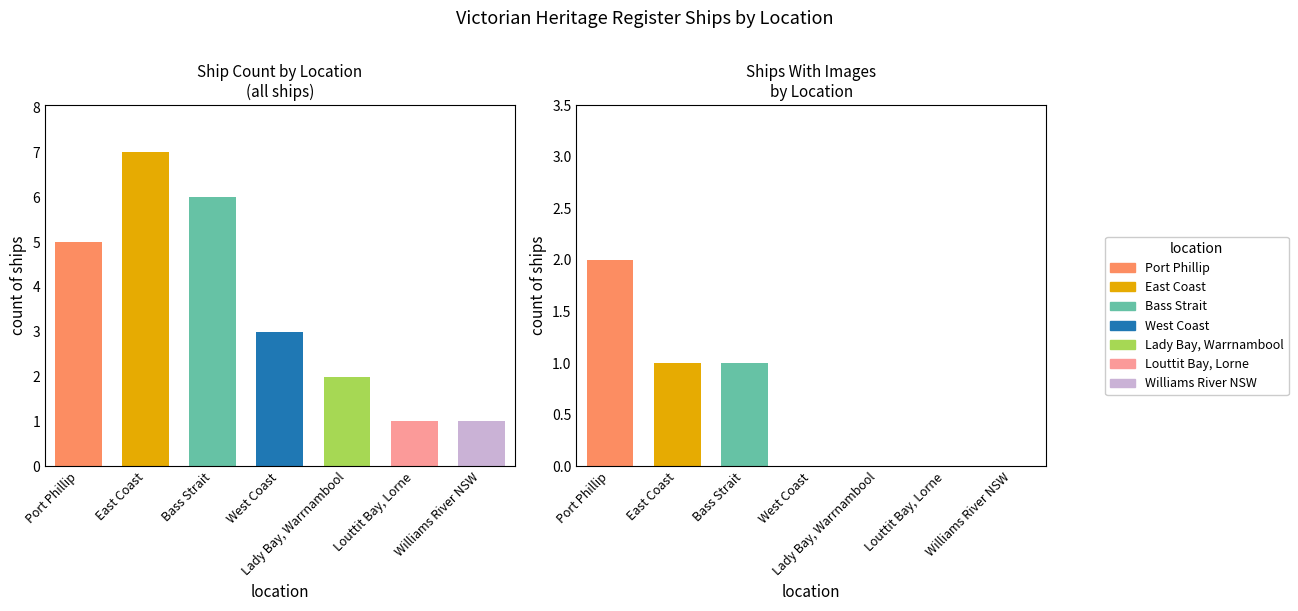

List the labels in order of value, smallest first.

Louttit Bay, Lorne, Williams River NSW, Lady Bay, Warrnambool, West Coast, Port Phillip, Bass Strait, East Coast